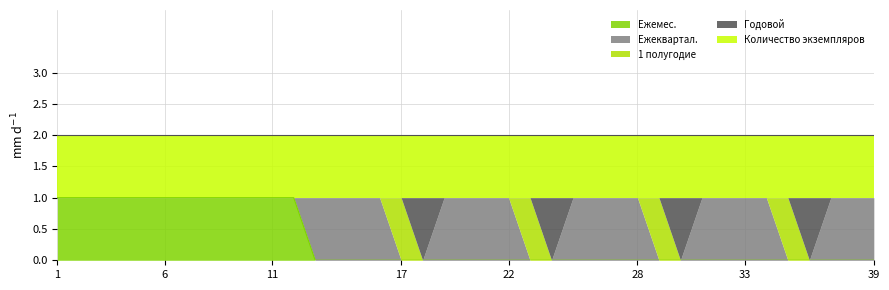

Does the chart have visible grid lines?

Yes